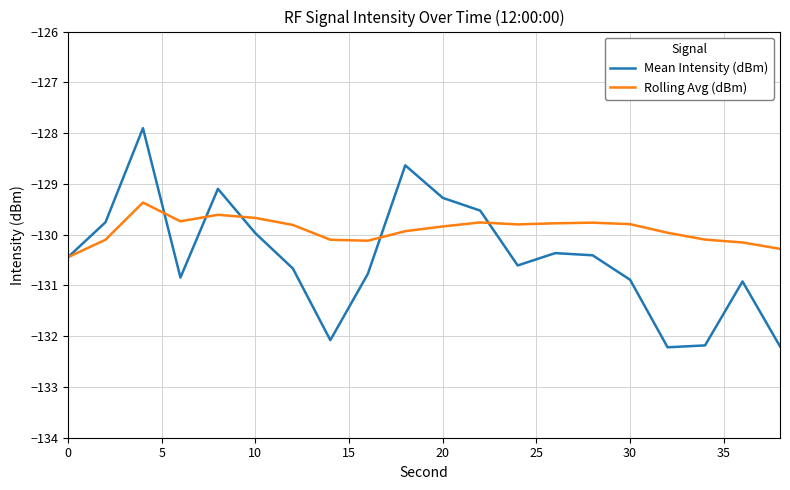

Which series has the largest total across all categories?

Rolling Avg (dBm)